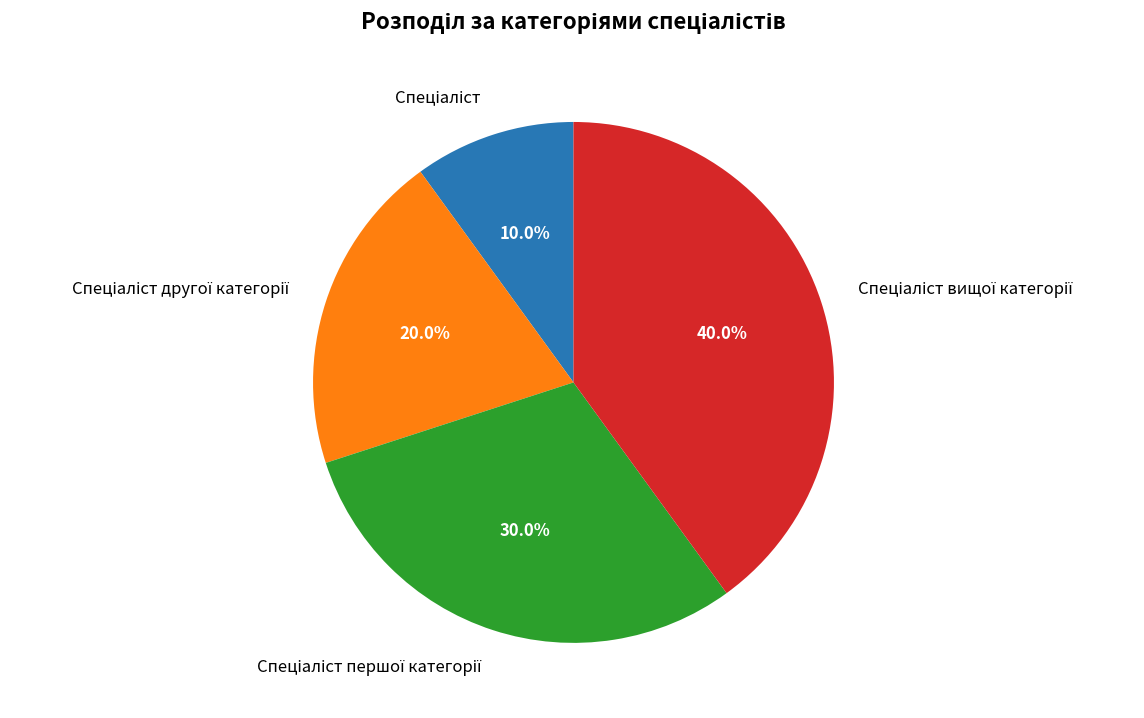

Is there any slice that represents more than half of the pie?

No